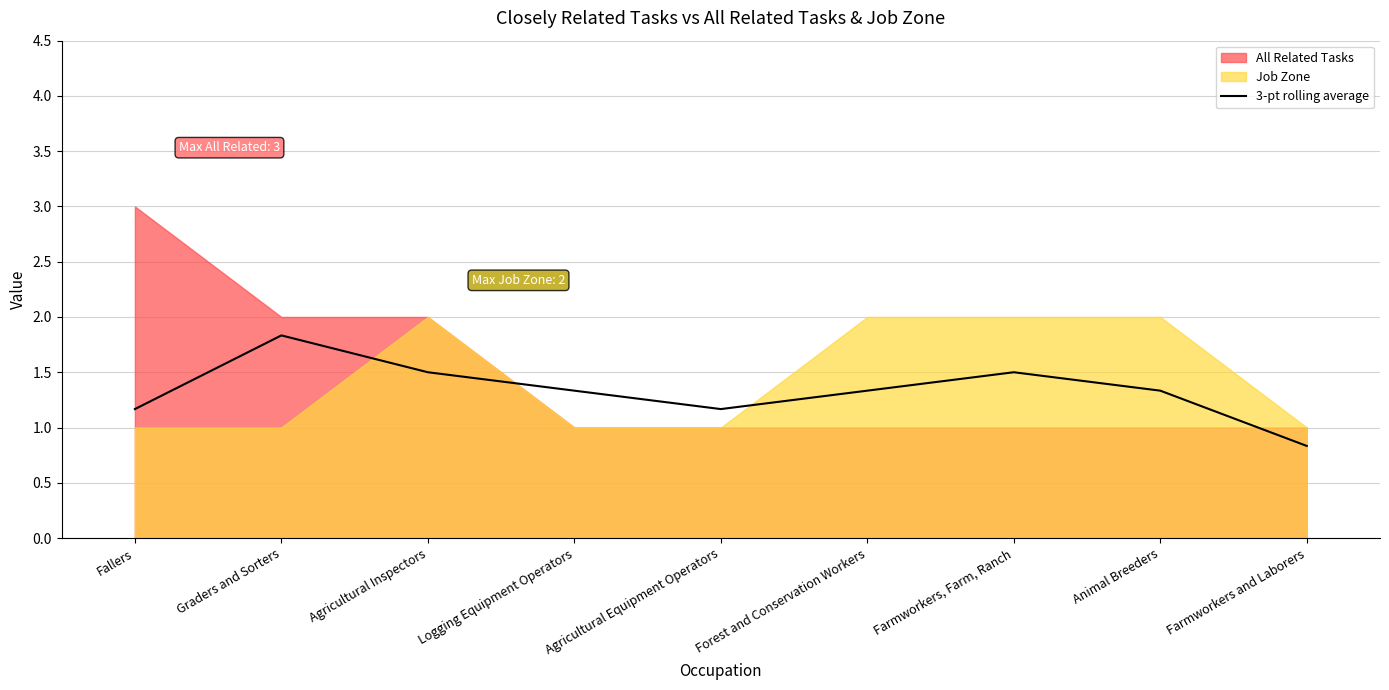

What is the change in value from Fallers to Logging Equipment Operators?

+0.2